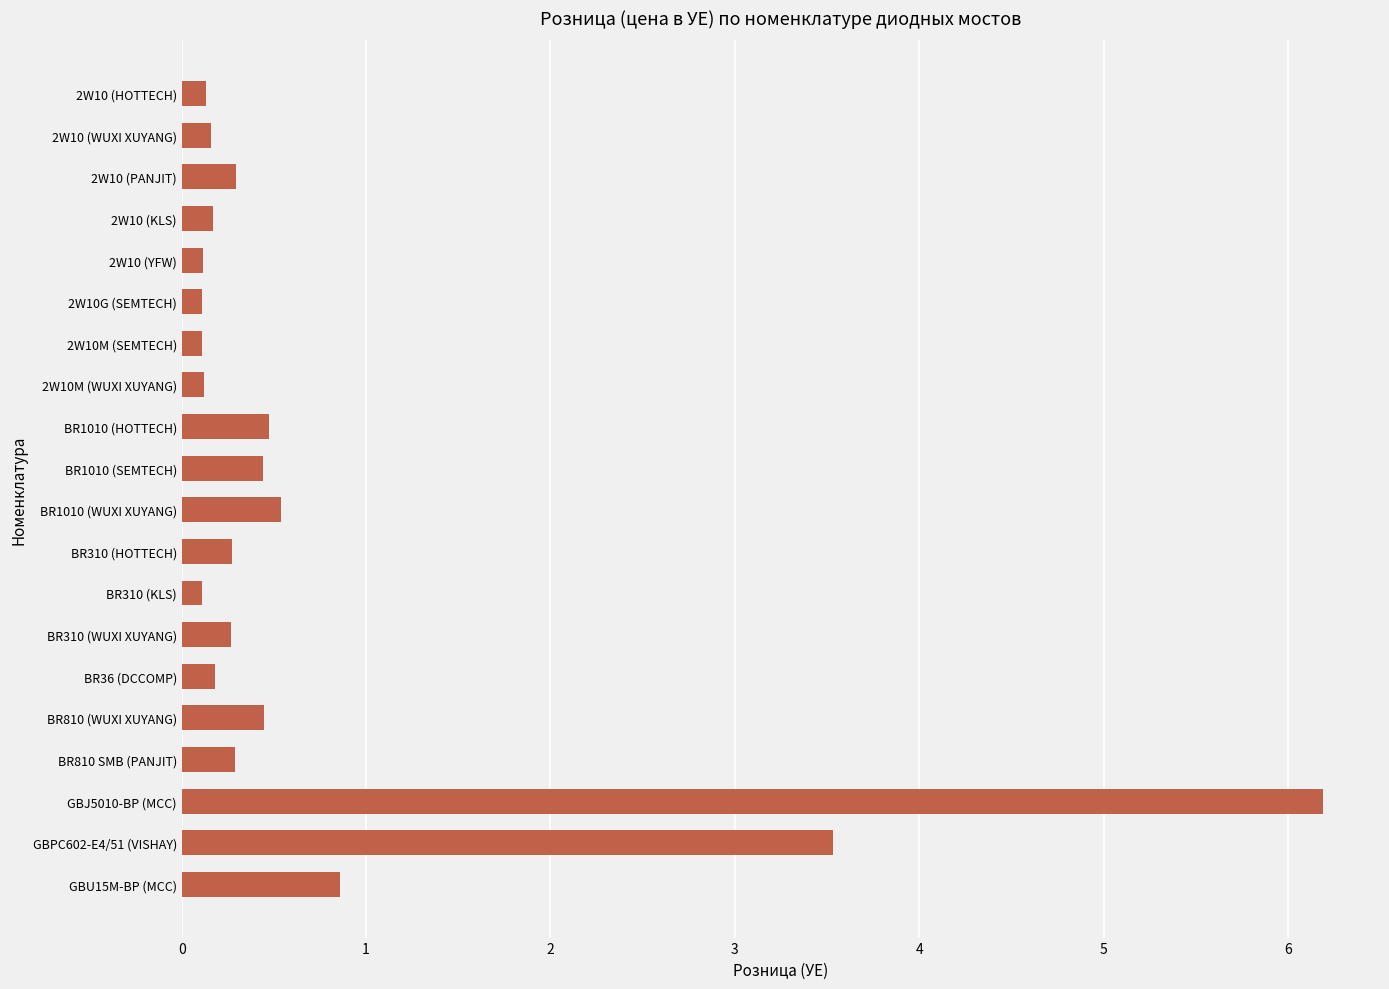

Does the chart contain any negative values?

No